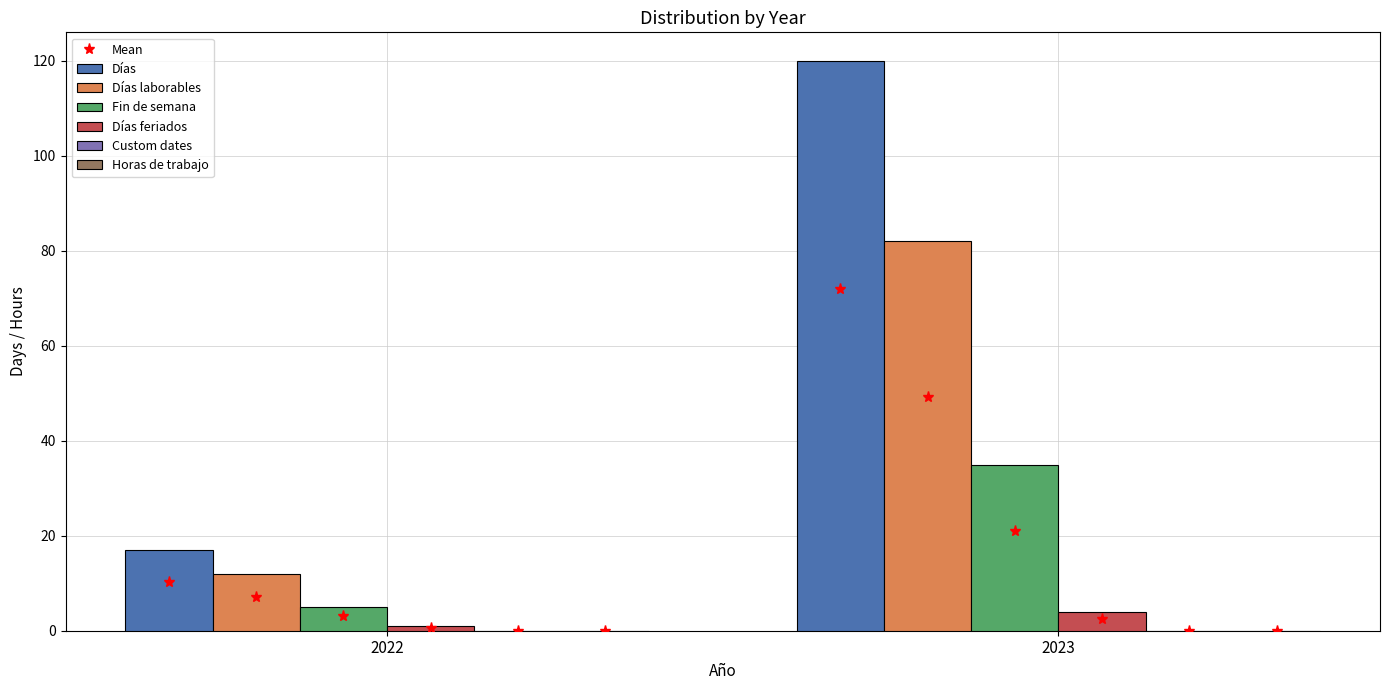

Does the chart contain any negative values?

No